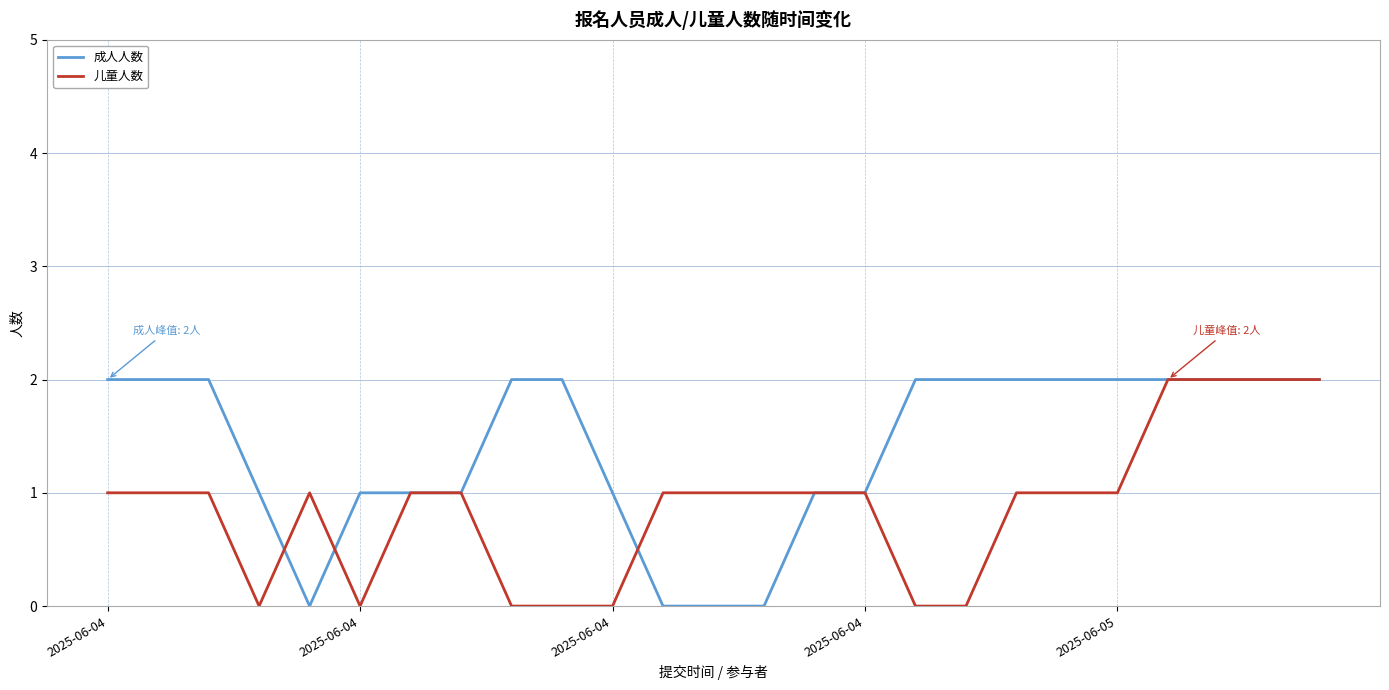

Which series has the largest total across all categories?

成人人数